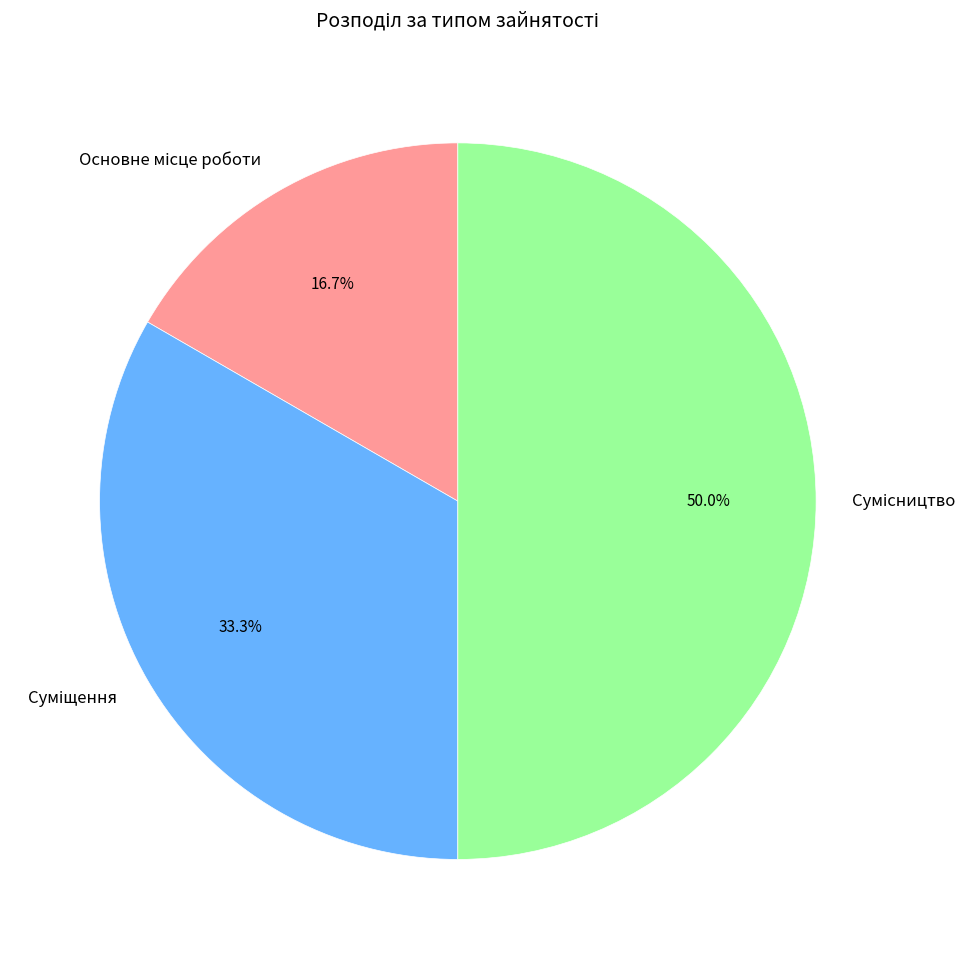

To the nearest percent, what is the difference between the largest and smallest slice percentages?

33%